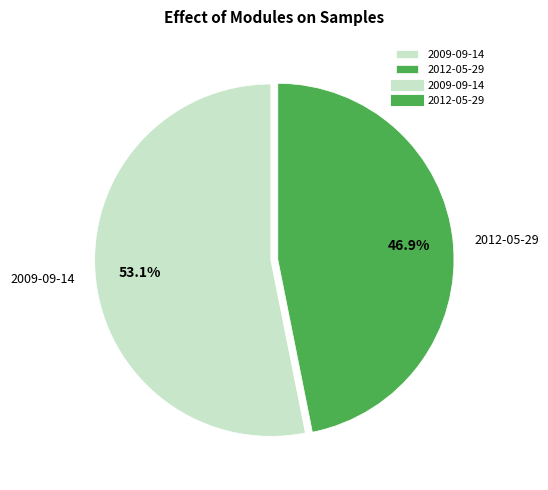

To the nearest percent, what portion does 2012-05-29 represent?

47%